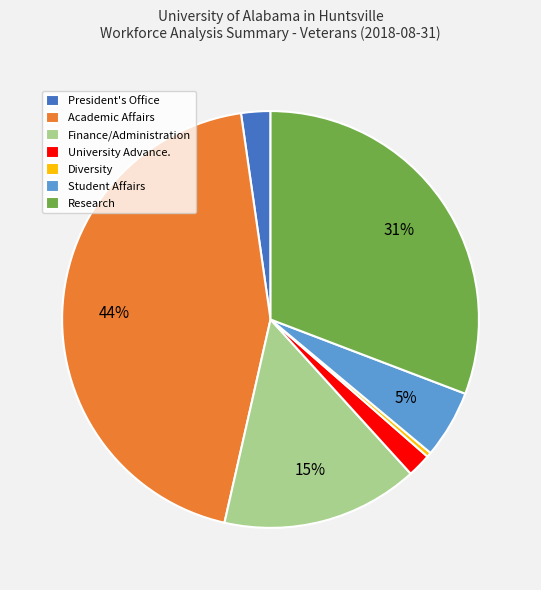

To the nearest percent, what portion does Finance/Administration represent?

15%